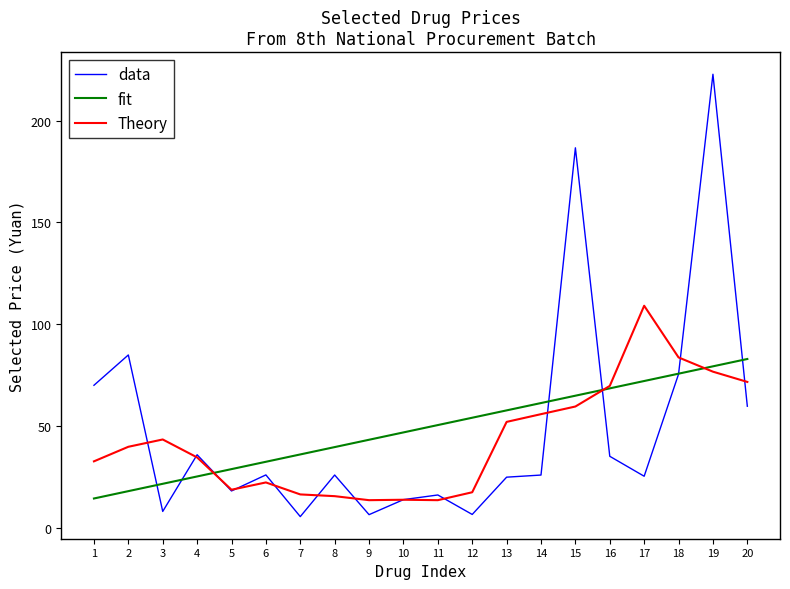

Where is the first local maximum for Theory?

3